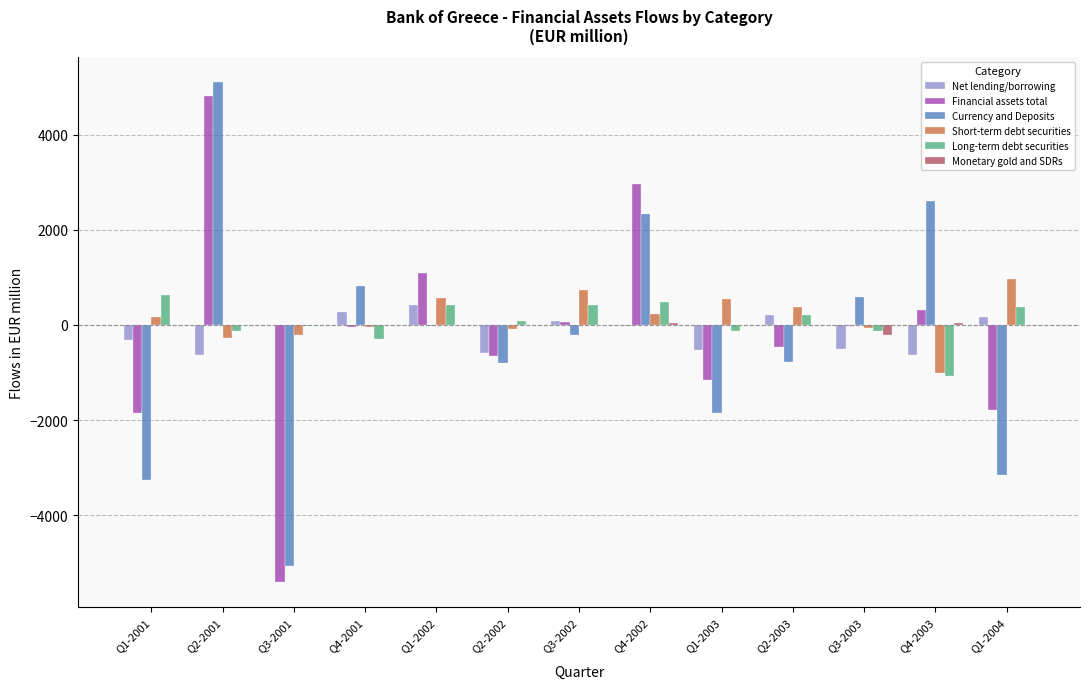

Is the value of Currency and Deposits at Q3-2001 greater than the value of Net lending/borrowing at Q2-2002?

No